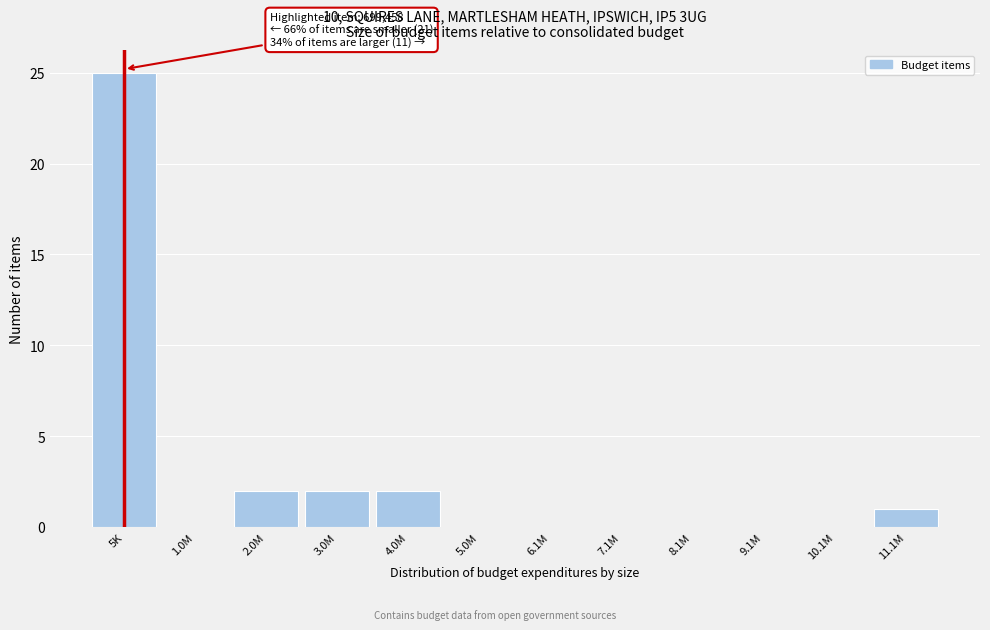

Reading right to left, list all the values displayed in this chart.

11.1M=1	10.1M=0	9.1M=0	8.1M=0	7.1M=0	6.1M=0	5.0M=0	4.0M=2	3.0M=2	2.0M=2	1.0M=0	5K=25